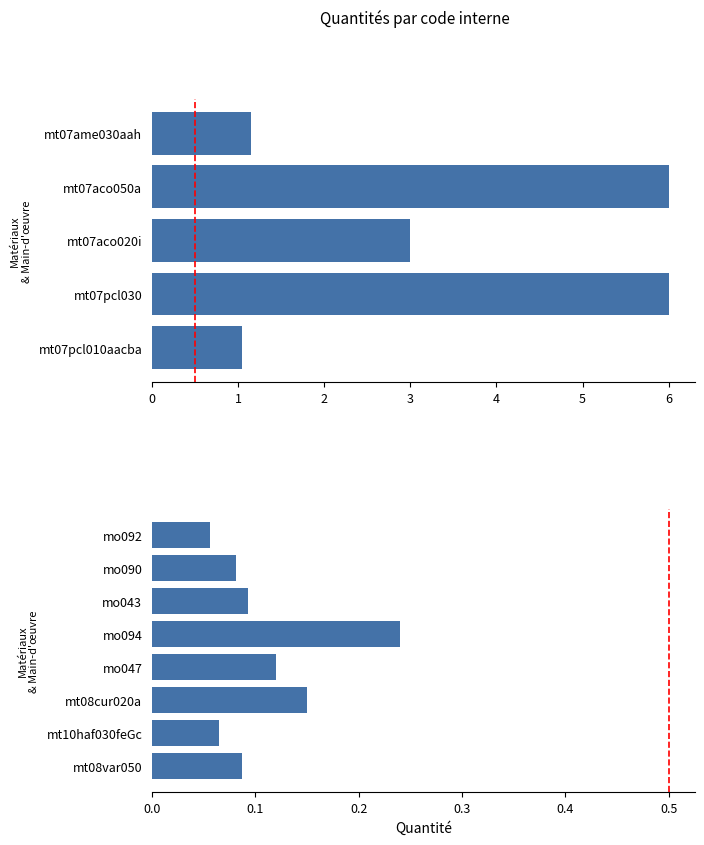

How many values are between 0 and 1?

8